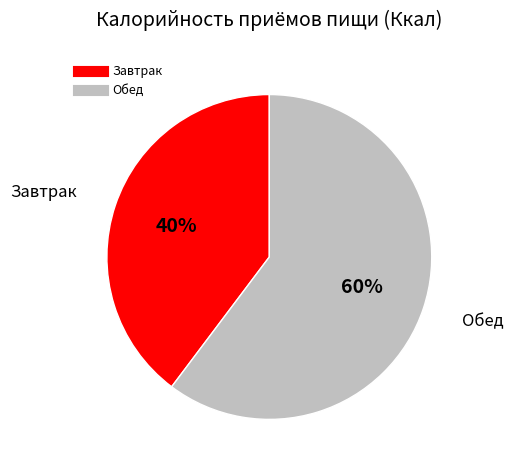

Between Обед and Завтрак, which is larger?

Обед